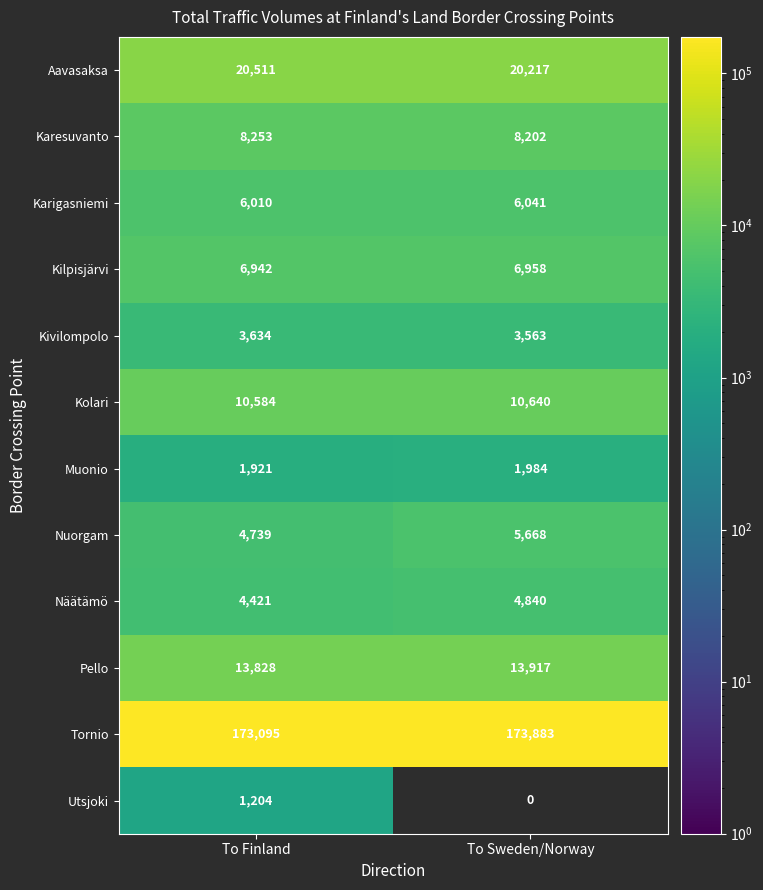

How many categories are shown in the chart?

2